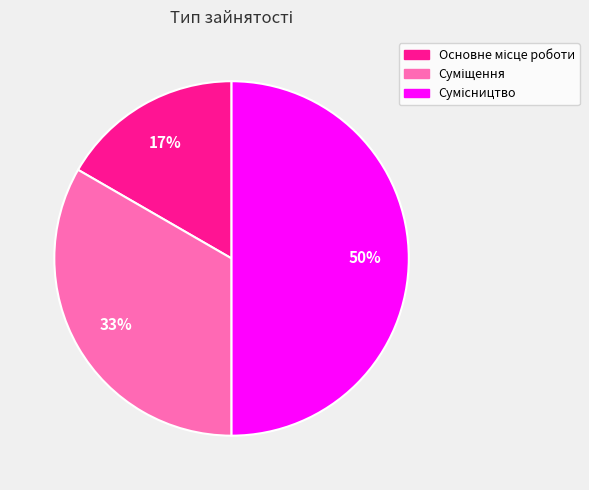

To the nearest percent, what is the difference between the largest and smallest slice percentages?

33%